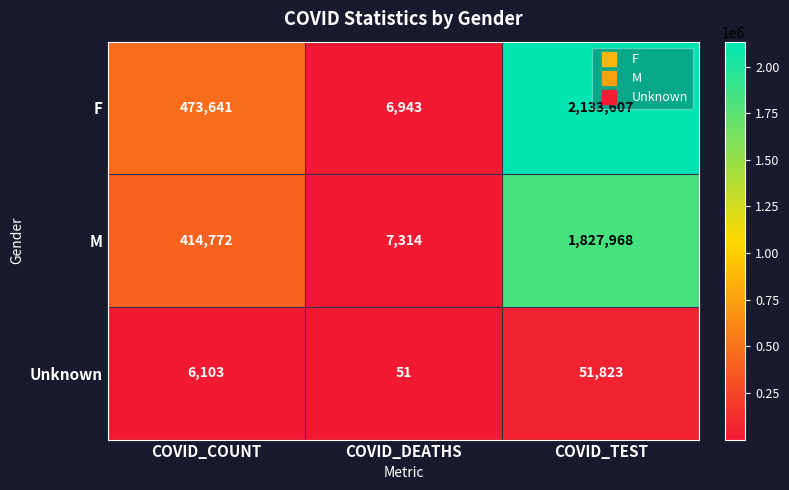

What is the greatest value displayed?

2133607